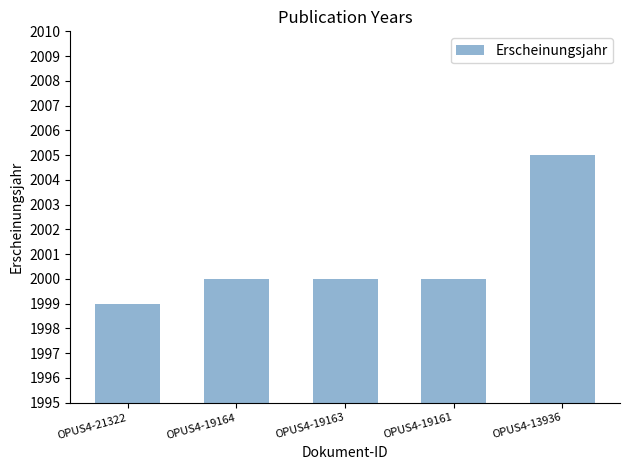

What is the sum of all values?

10004